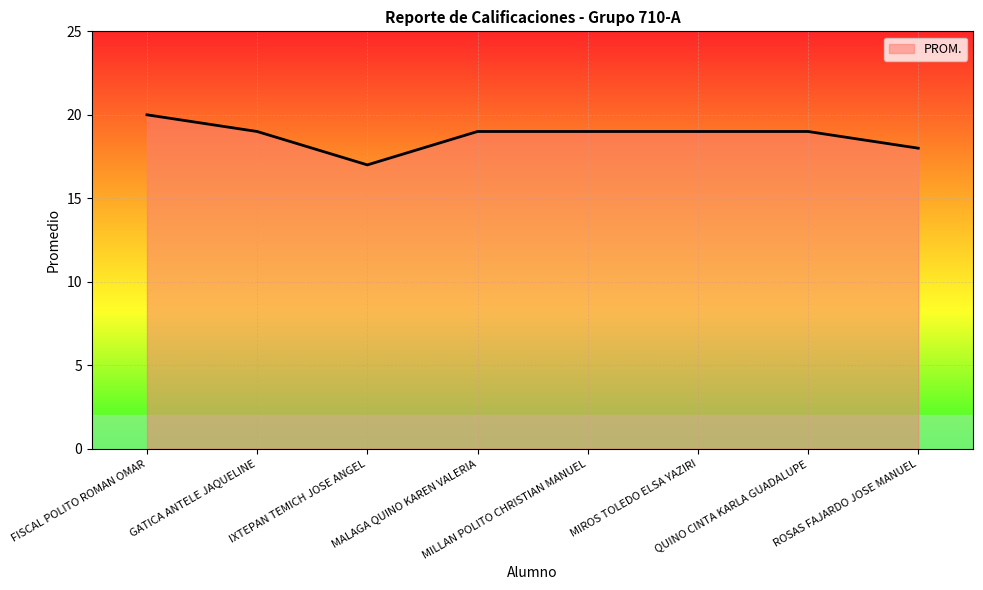

How many categories are shown in the chart?

8